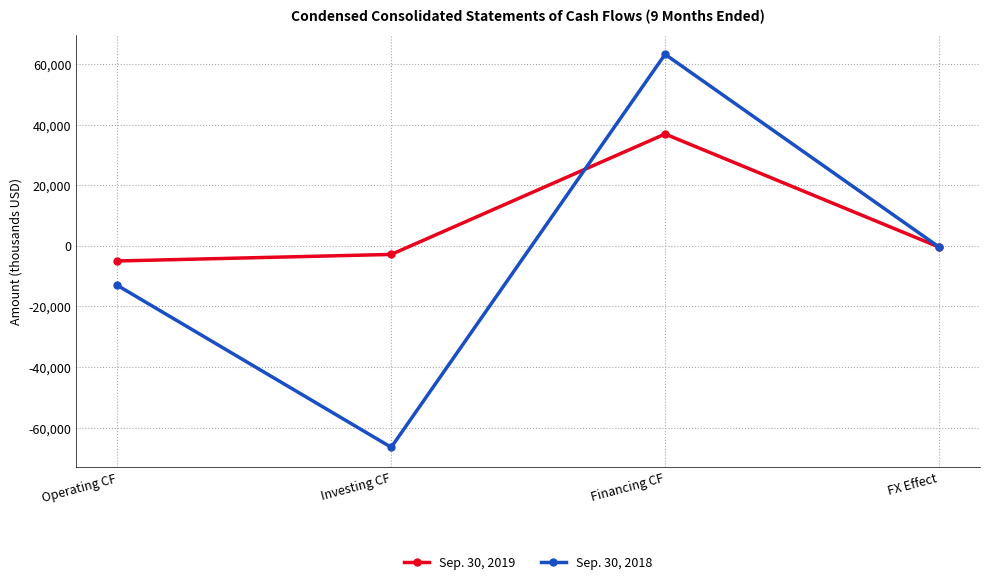

How many distinct data groups are displayed?

2